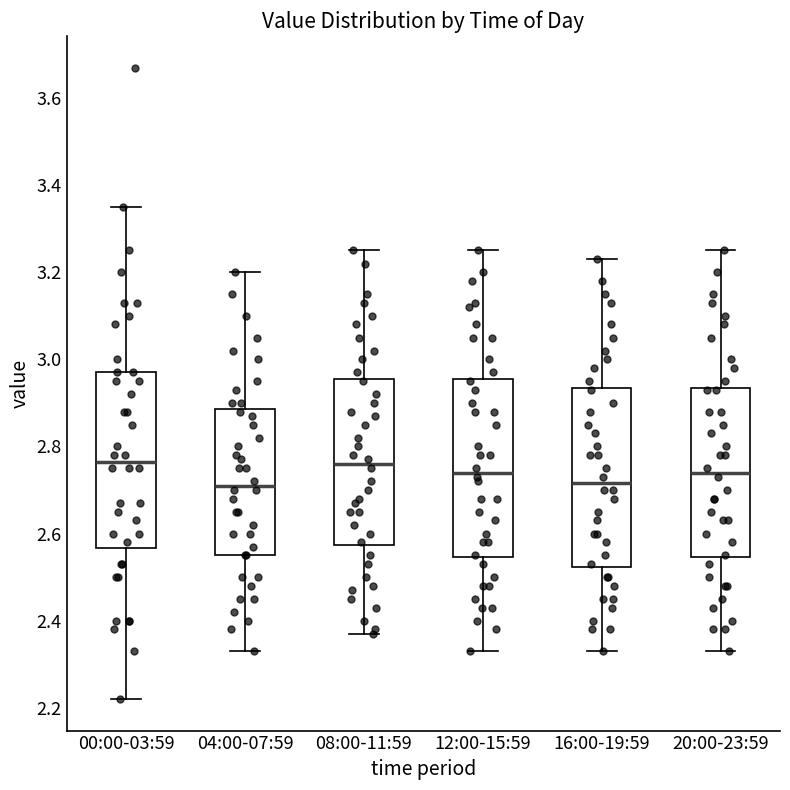

Where is the upper edge of the box for 04:00-07:59 on the y-axis? The values are not printed on the chart, so give them approximately, as read against the axis.

2.88